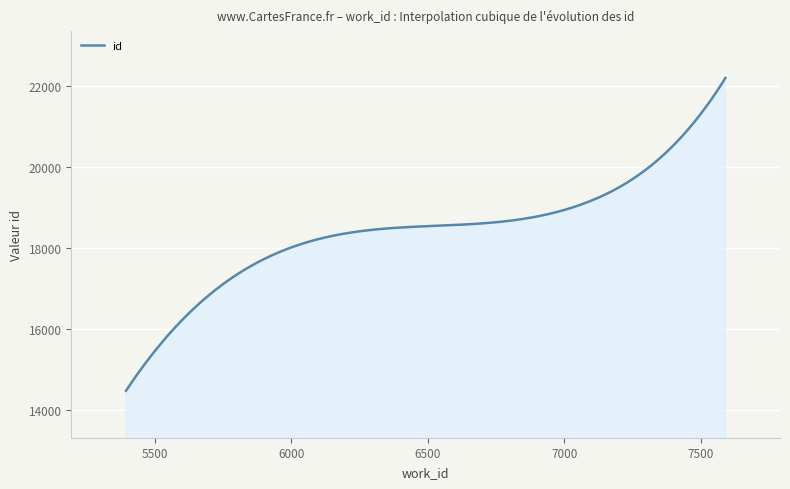

How many lines are shown in the chart?

1